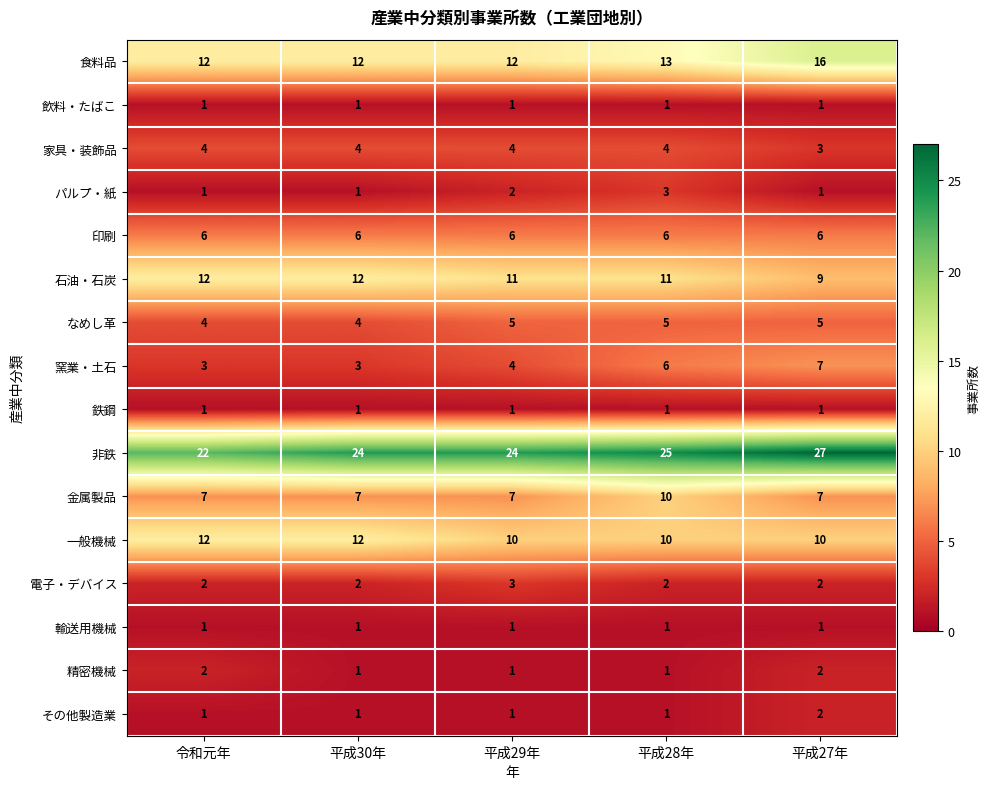

What is the average value of the 石油・石炭 series?

11